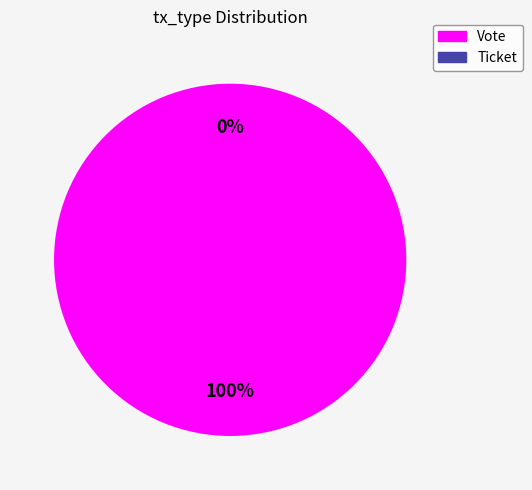

How many slices are in this pie chart?

2